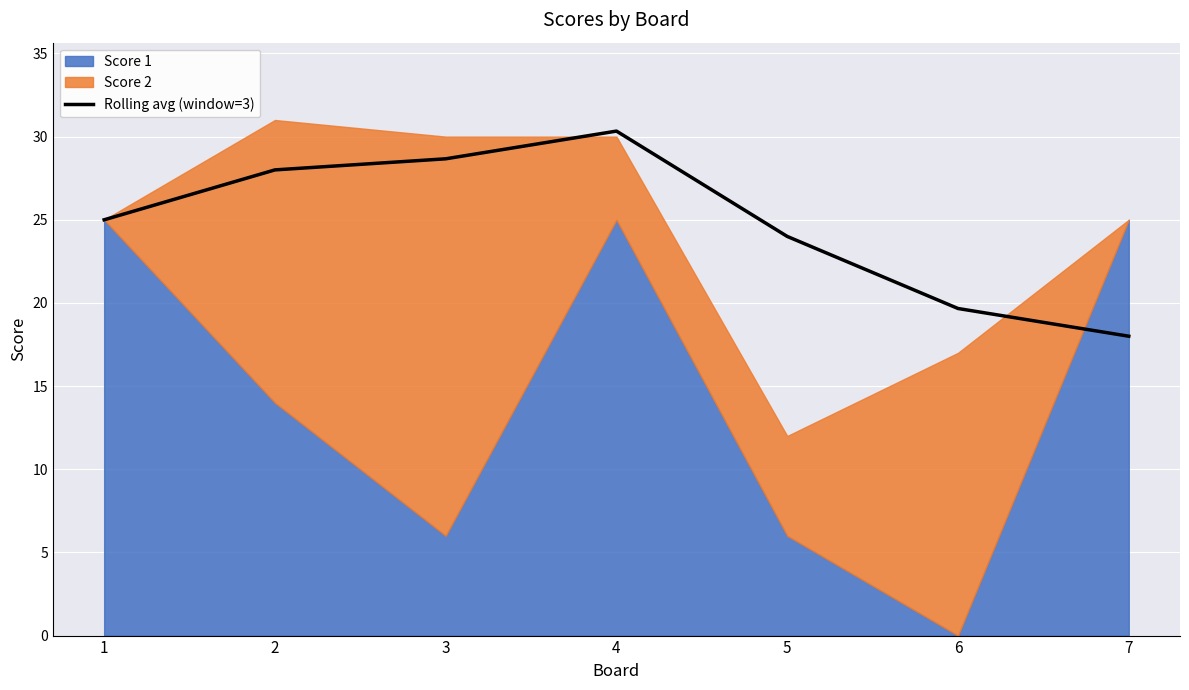

What is the value of the 7th point from the left?

18.0